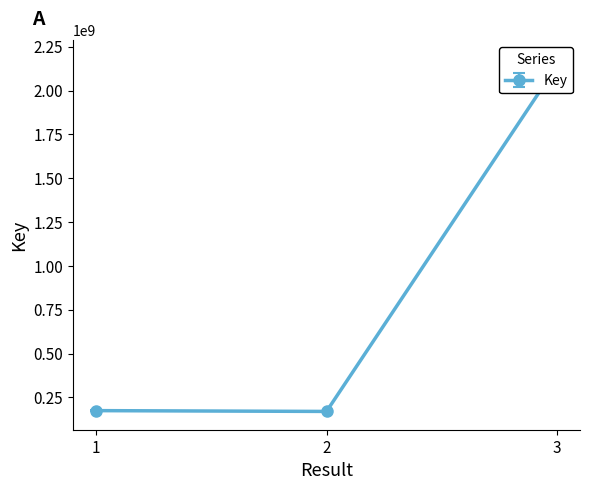

The value at 3 is 2903931732. True or false?

False